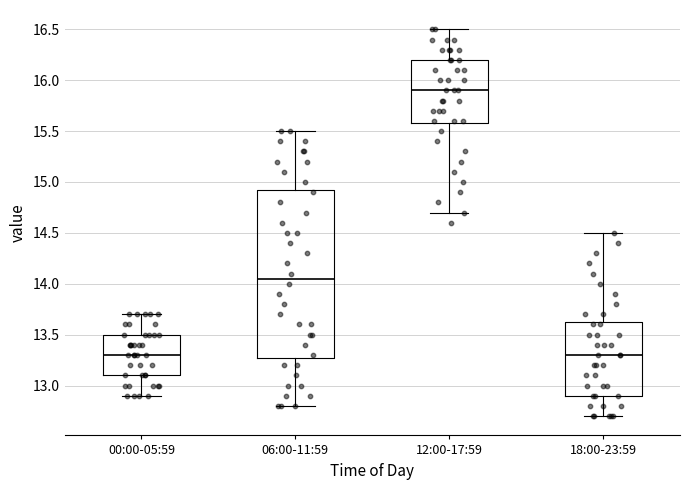

Where does the lower whisker of the box for 06:00-11:59 end on the y-axis? The values are not printed on the chart, so give them approximately, as read against the axis.

12.80